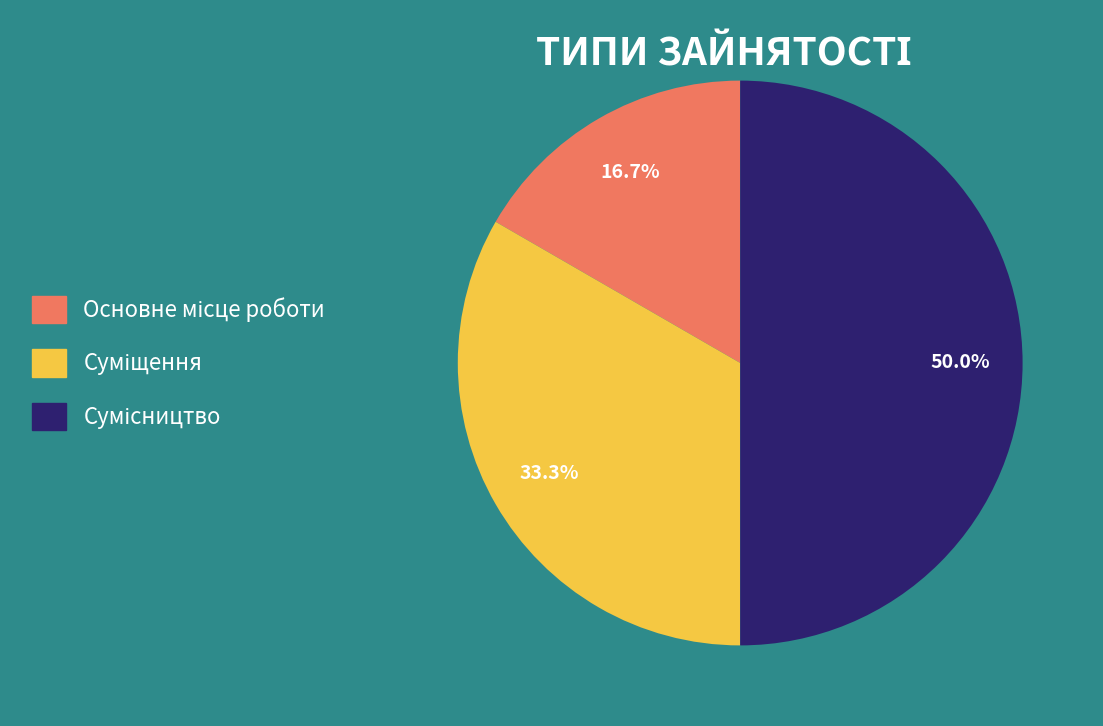

Does Суміщення represent more than half of the total?

No